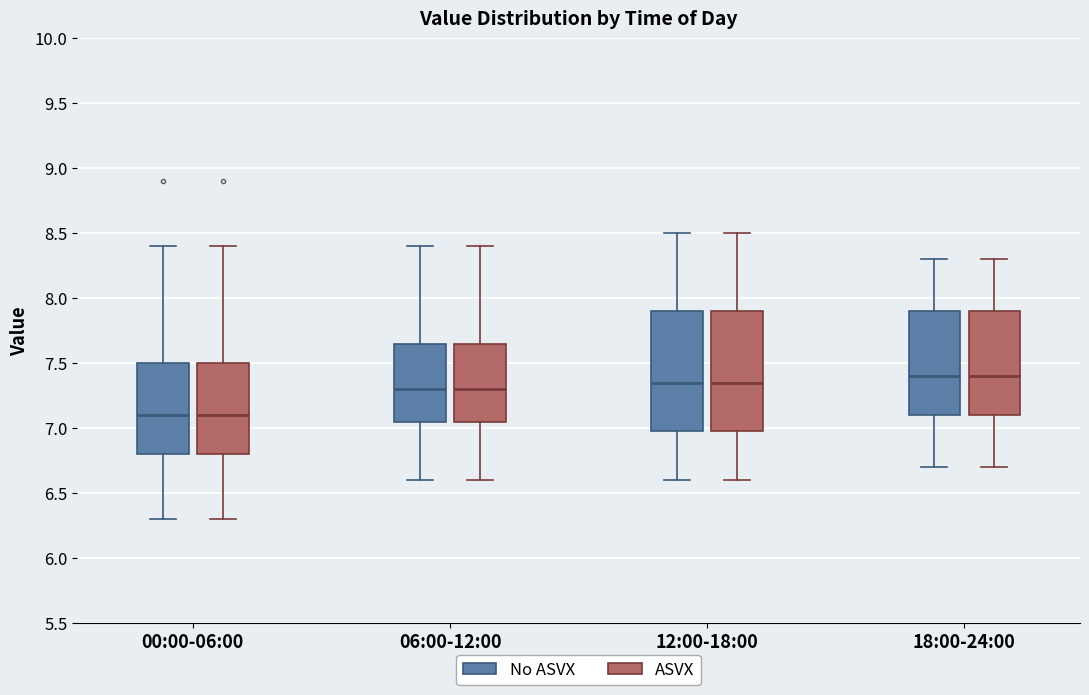

Reading left to right, transcribe this box plot: for each box, give where its median line is, the range the box spans, and where its two whiskers end, as read against the y-axis. The values are not printed on the chart, so give them approximately, as read against the axis.

00:00-06:00 (No ASVX): median 7.10, box 6.80 to 7.50, whiskers 6.30 to 8.40
00:00-06:00 (ASVX): median 7.10, box 6.80 to 7.50, whiskers 6.30 to 8.40
06:00-12:00 (No ASVX): median 7.30, box 7.05 to 7.65, whiskers 6.60 to 8.40
06:00-12:00 (ASVX): median 7.30, box 7.05 to 7.65, whiskers 6.60 to 8.40
12:00-18:00 (No ASVX): median 7.35, box 7.00 to 7.90, whiskers 6.60 to 8.50
12:00-18:00 (ASVX): median 7.35, box 7.00 to 7.90, whiskers 6.60 to 8.50
18:00-24:00 (No ASVX): median 7.40, box 7.10 to 7.90, whiskers 6.70 to 8.30
18:00-24:00 (ASVX): median 7.40, box 7.10 to 7.90, whiskers 6.70 to 8.30